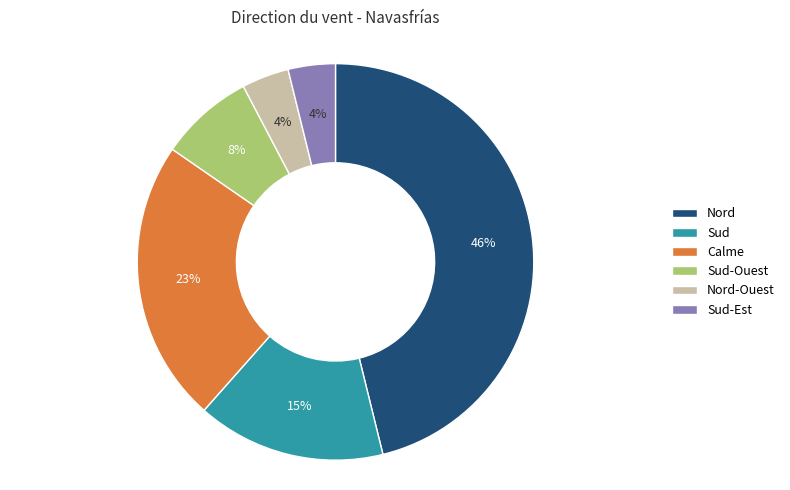

What is the largest slice in the pie chart?

Nord